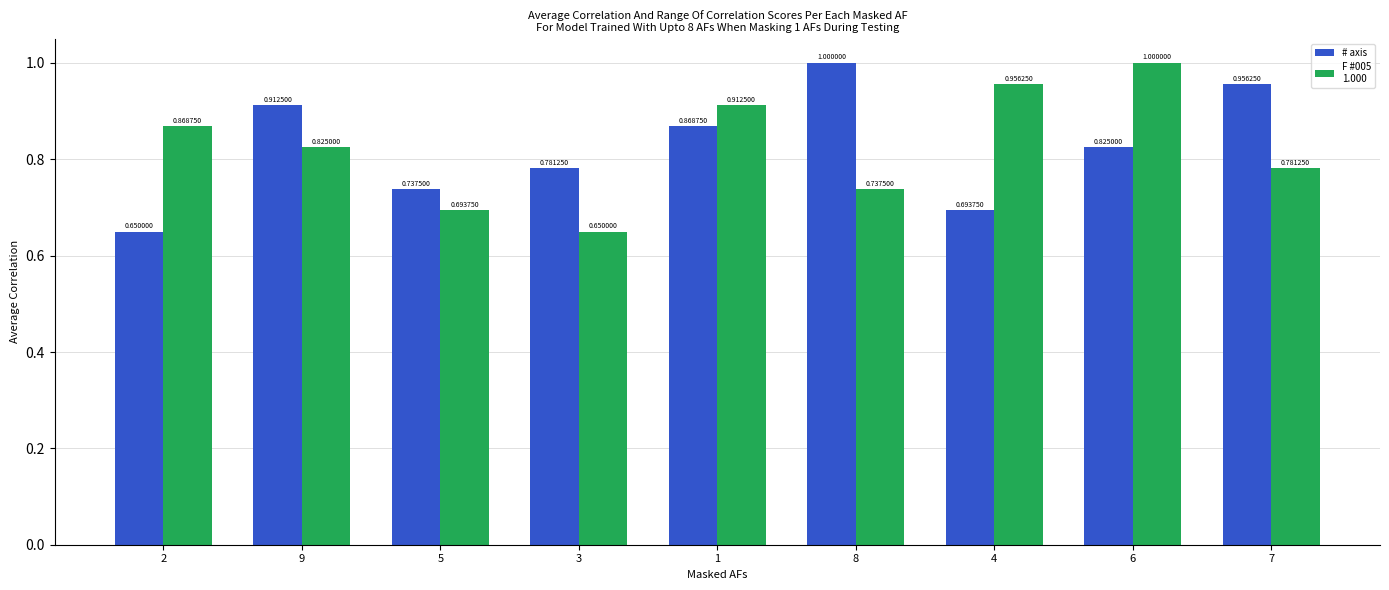

What is the total value across all series at 6?

1.8